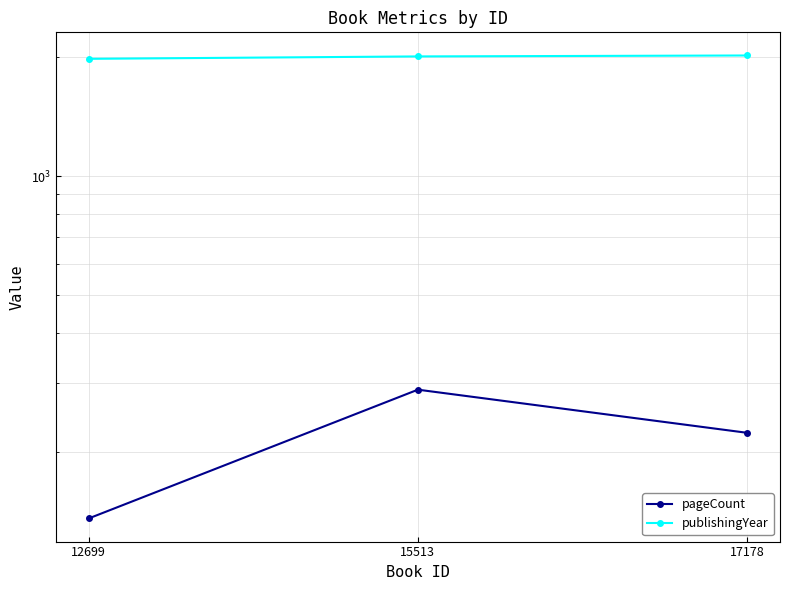

The value of pageCount at 15513 is 401. True or false?

False